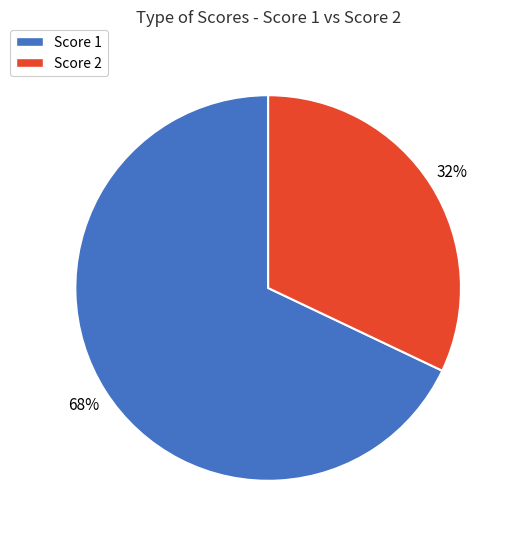

Which category has the smallest portion of the pie?

Score 2